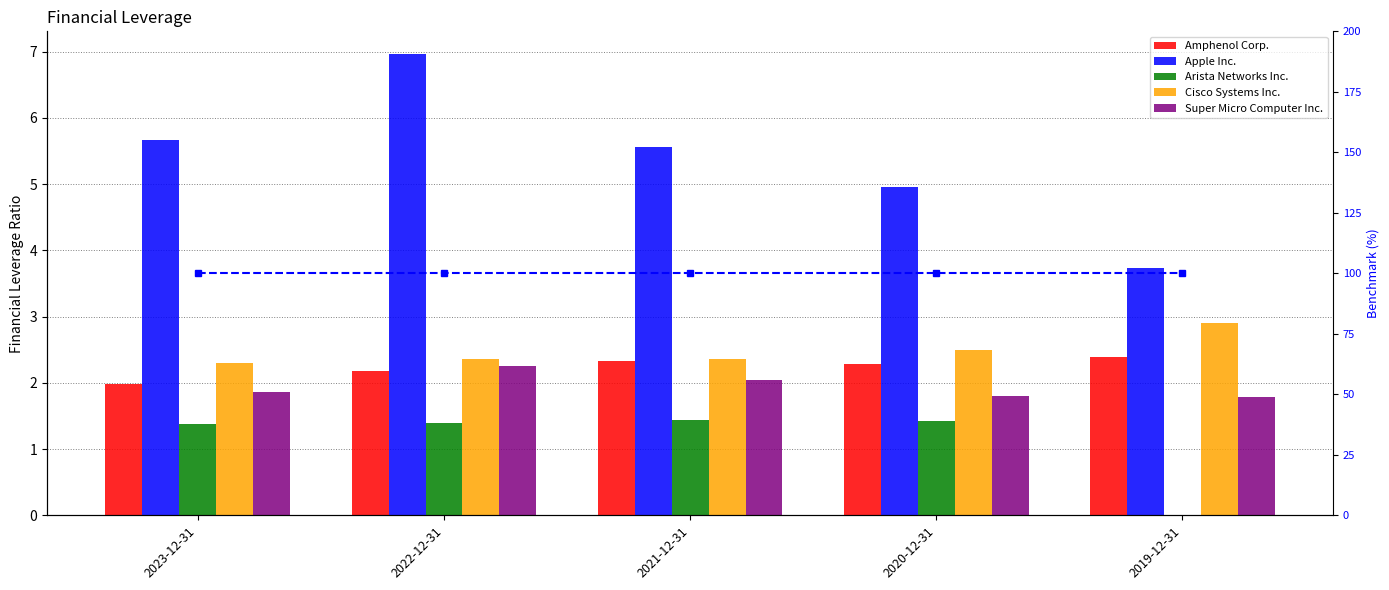

What is the label of the 4th bar from the left?

2020-12-31